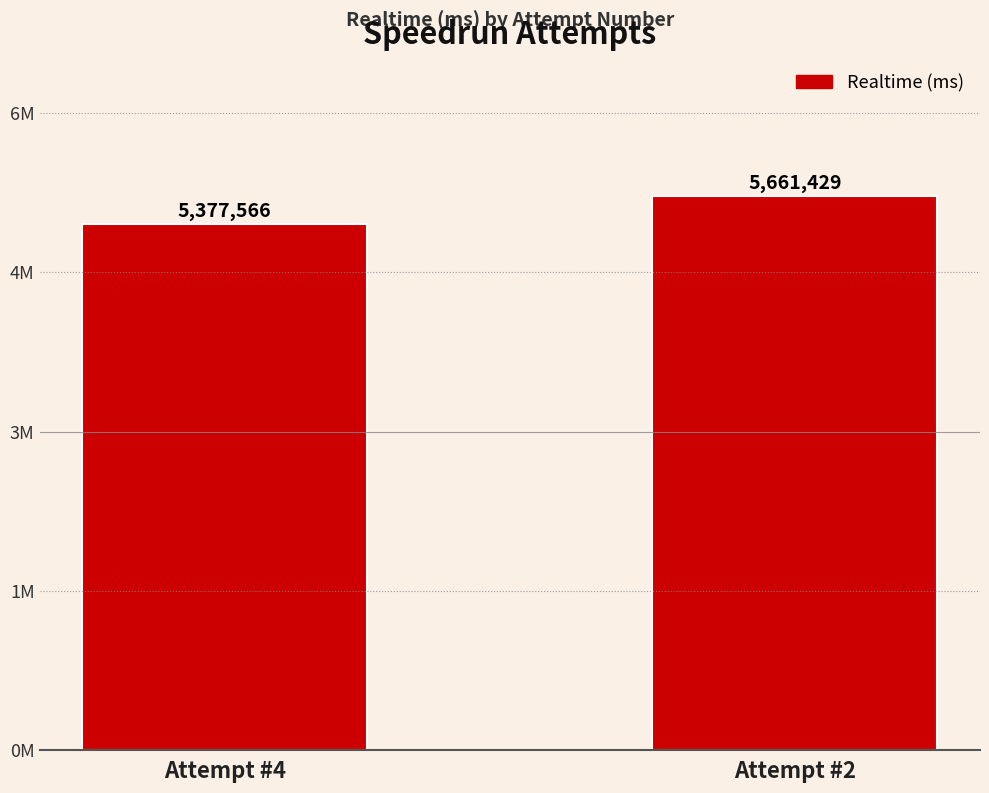

Does the chart contain any negative values?

No